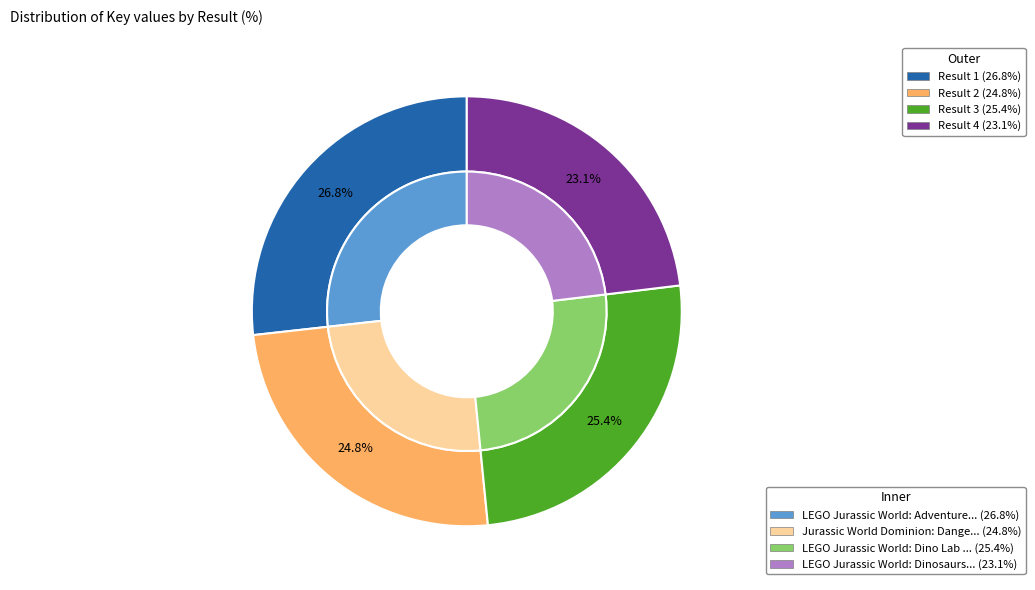

Is the sum of 2 and 4 greater than half?

No